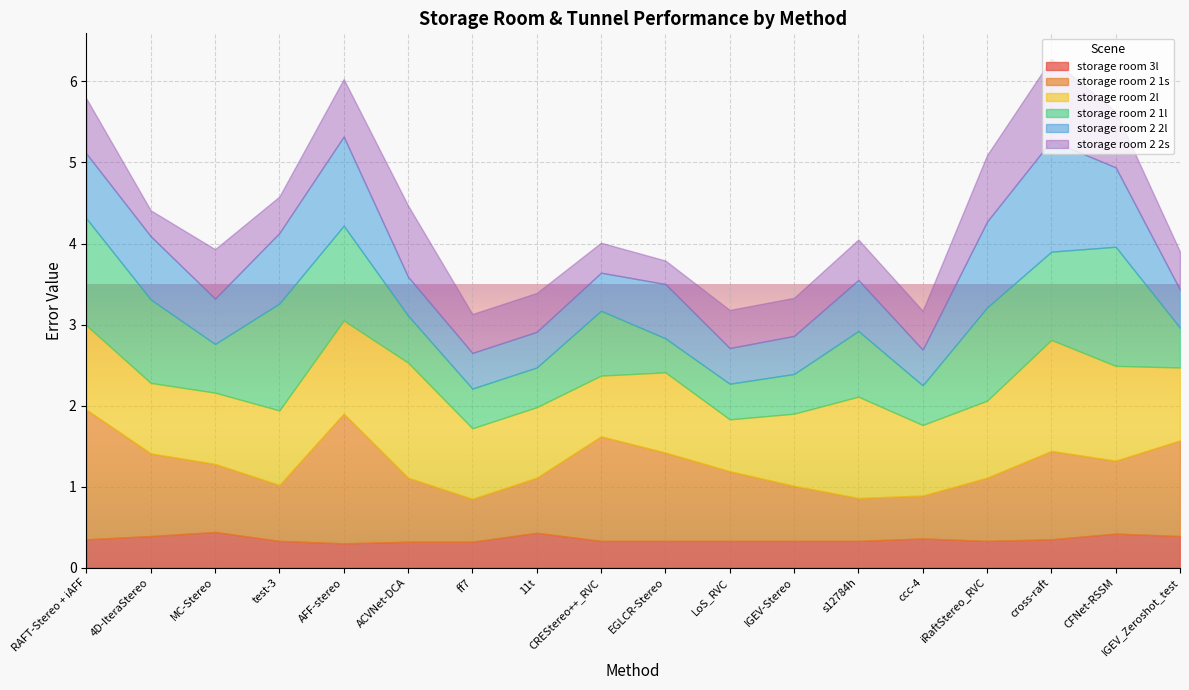

What is the total value across all series at 4D-IteraStereo?

4.4